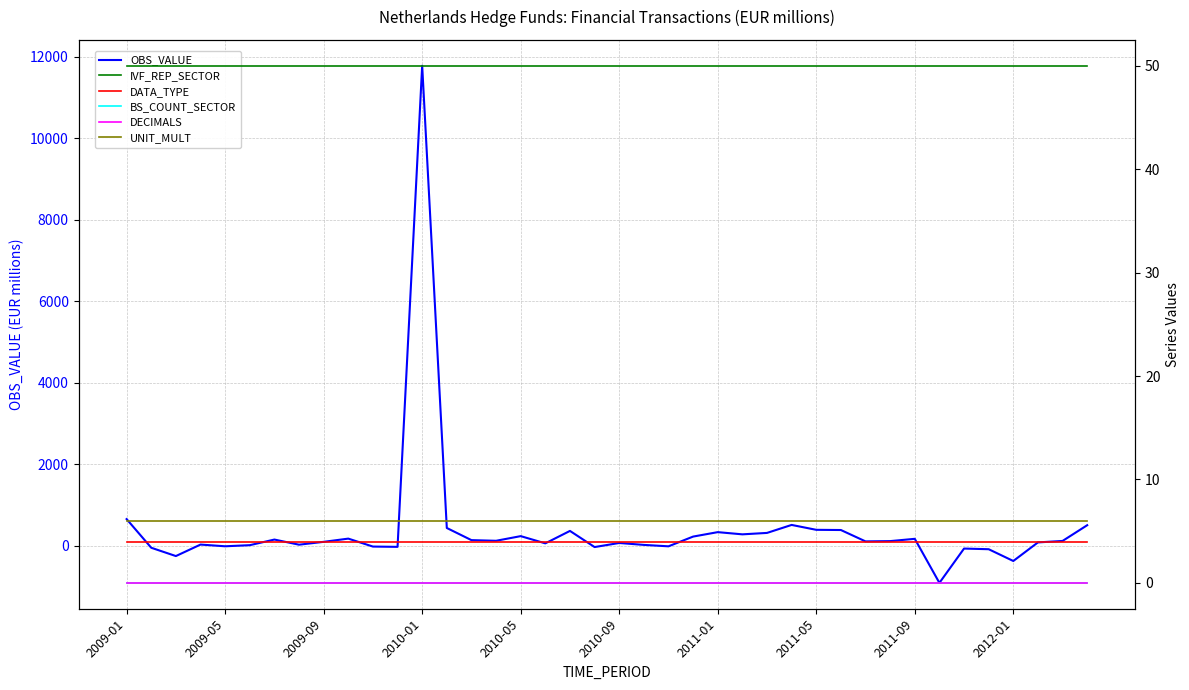

At which label does OBS_VALUE reach its peak?

2010-01